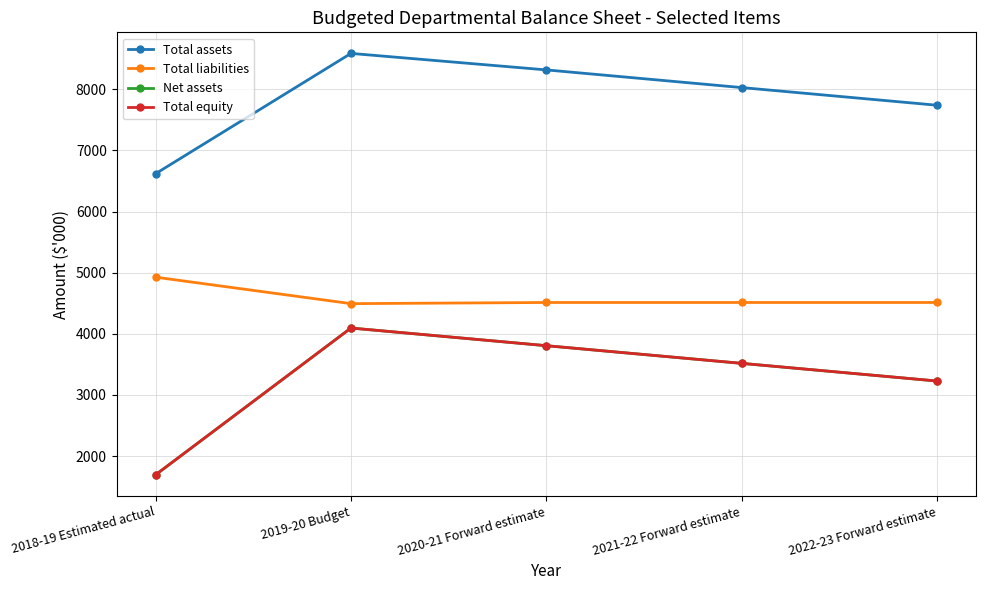

What is the spread (max minus min) of values at 2021-22 Forward estimate?

4512